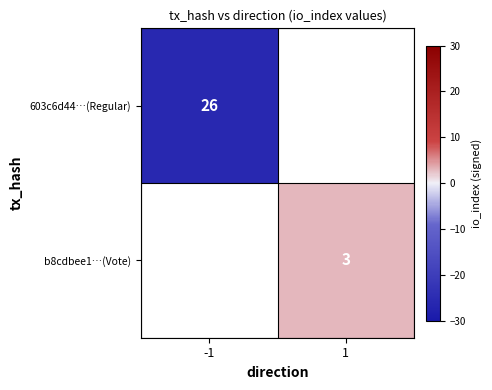

The 603c6d44…(Regular) series shows 38 at -1. True or false?

False